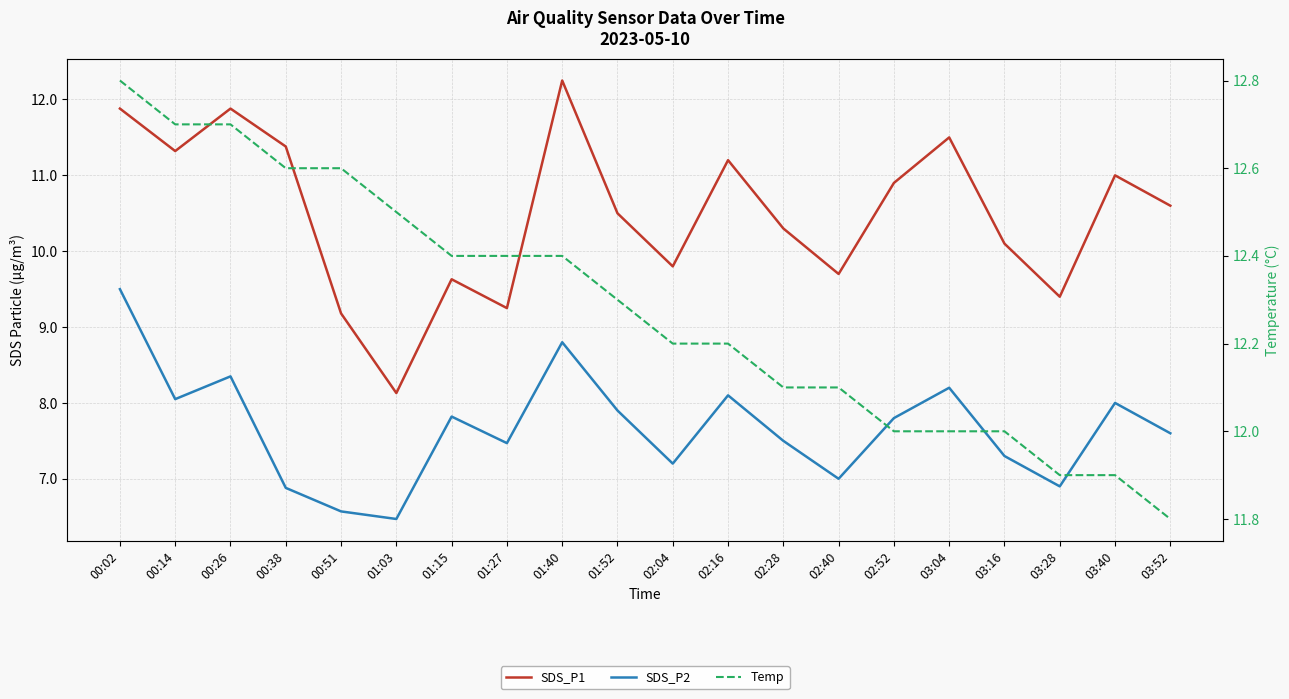

What is the difference between the highest and lowest values at 00:26?

4.3